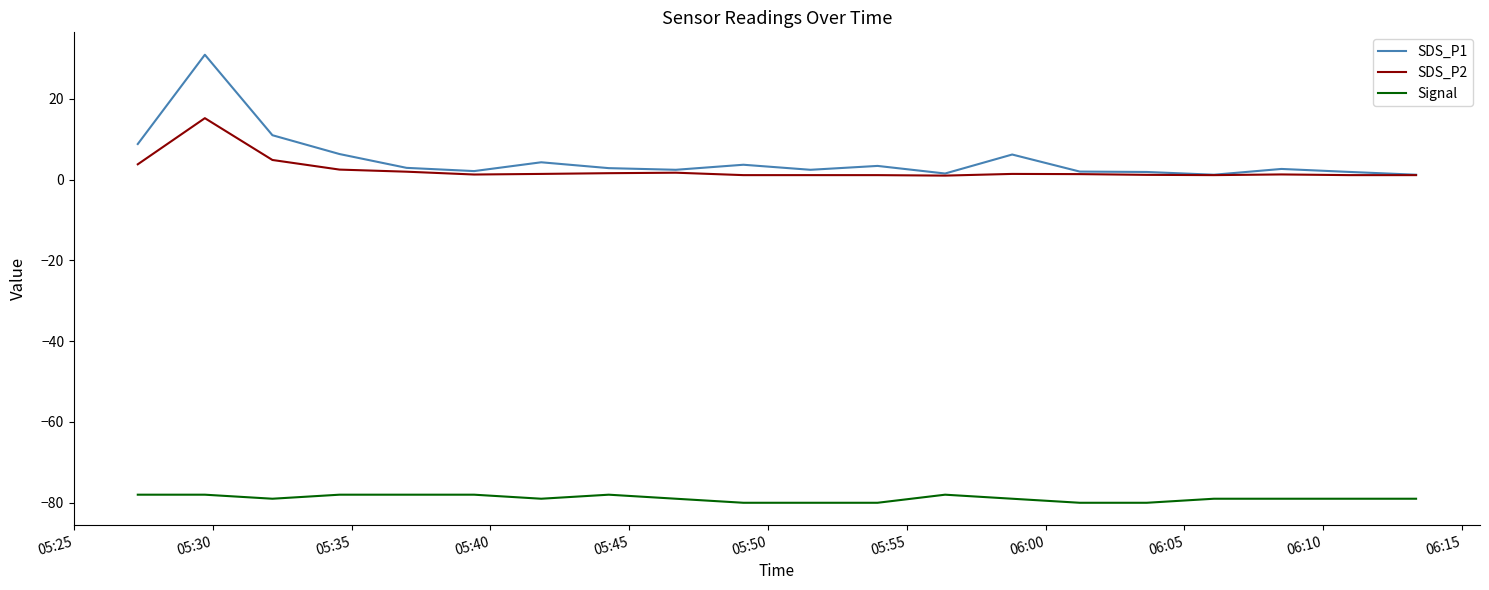

What is the smallest value displayed?

-80.0